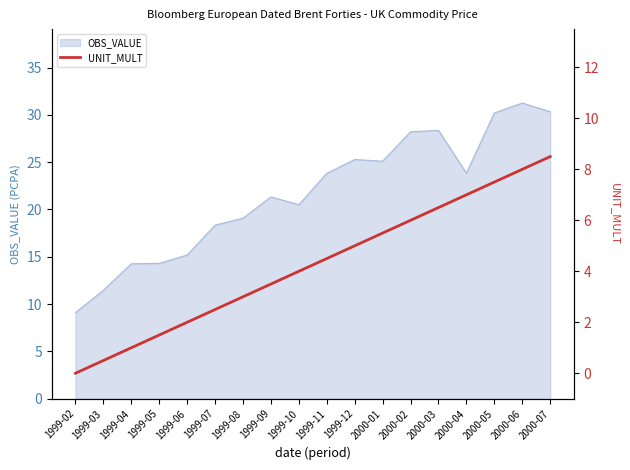

The value of OBS_VALUE at 2000-01 is 25.1. True or false?

True